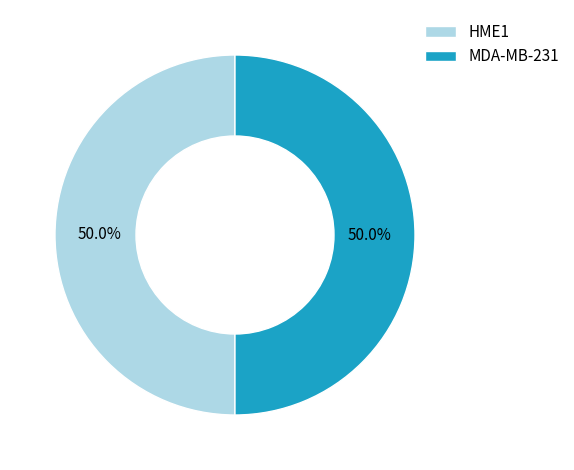

What percentage is NOT represented by HME1?

50.0%